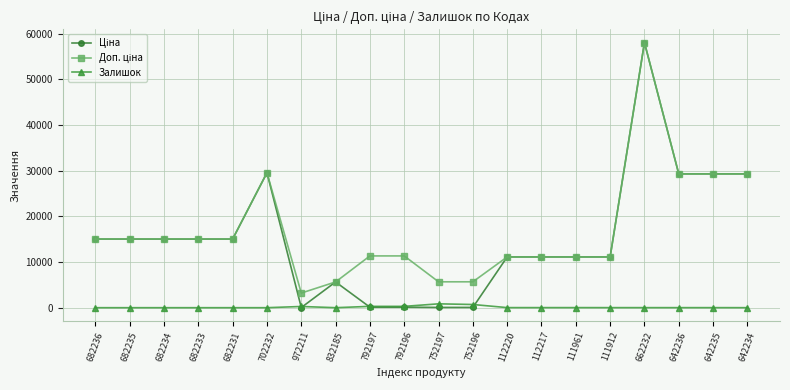

Is it true that Залишок equals 0.0 at 682233?

True